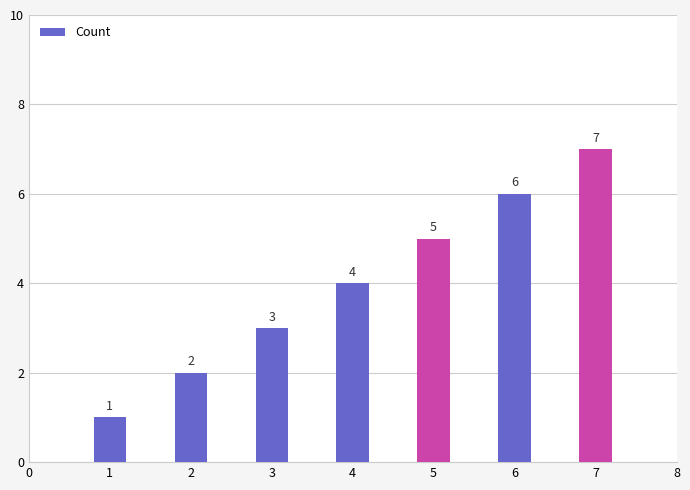

Are the bars grouped side by side (vs. stacked)?

No